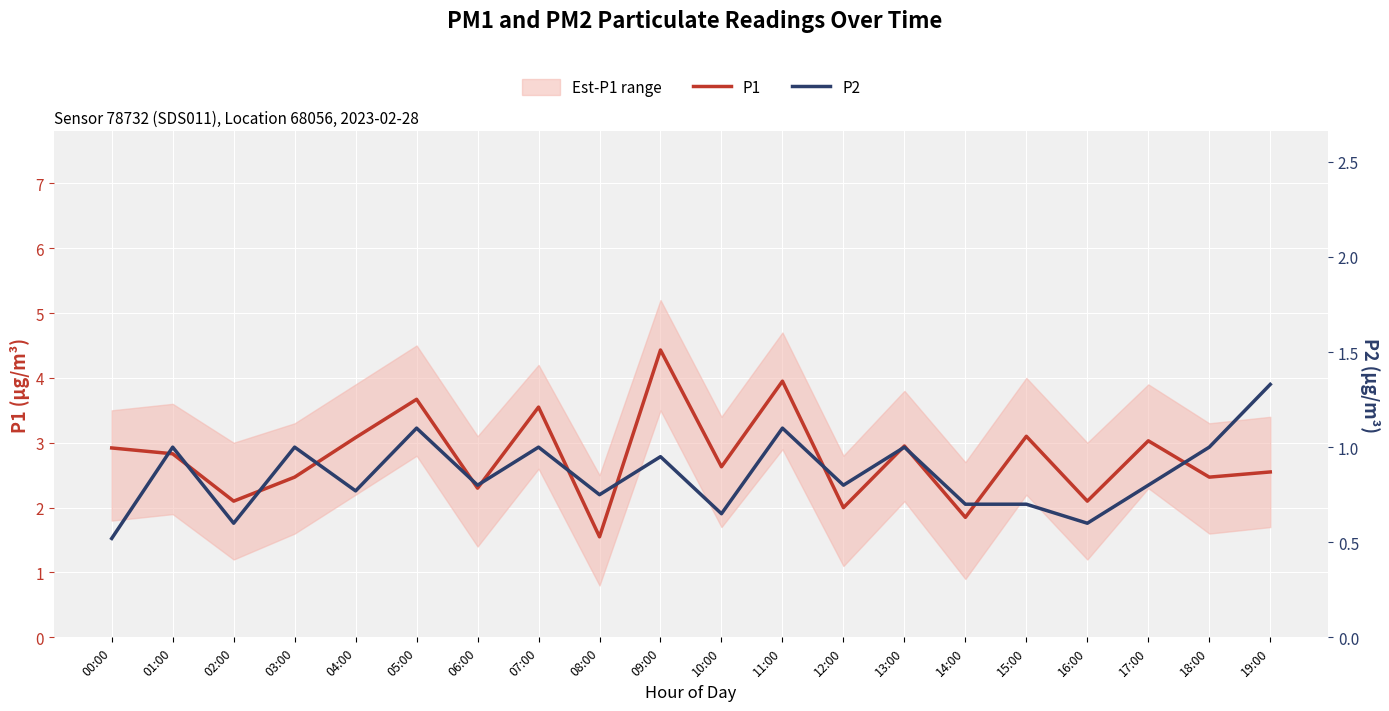

True or false: P2 has a value of 1.0 at 18:00.

True